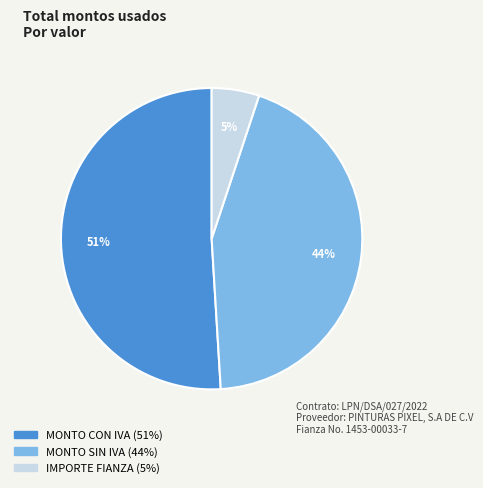

What is the ratio of the value at IMPORTE FIANZA to the value at MONTO CON IVA?

0.1